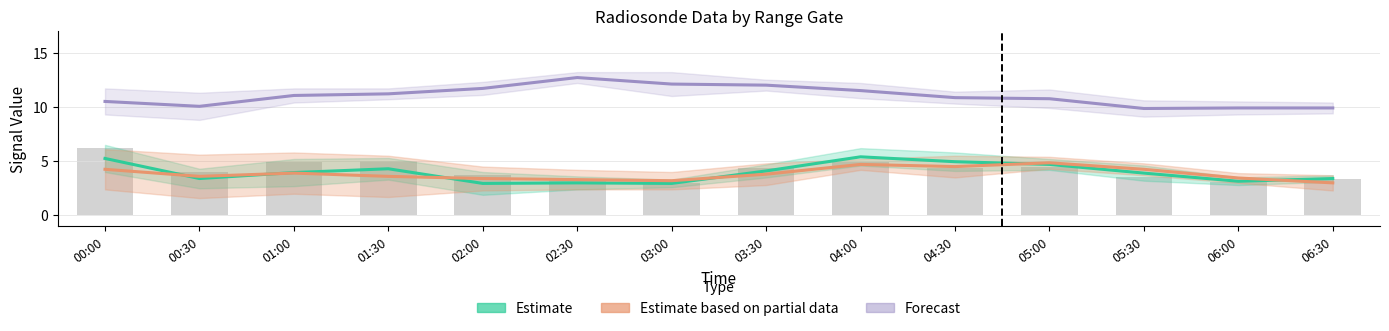

What is the approximate value of 3.229 at 2019/01/25 00:30?

9.3